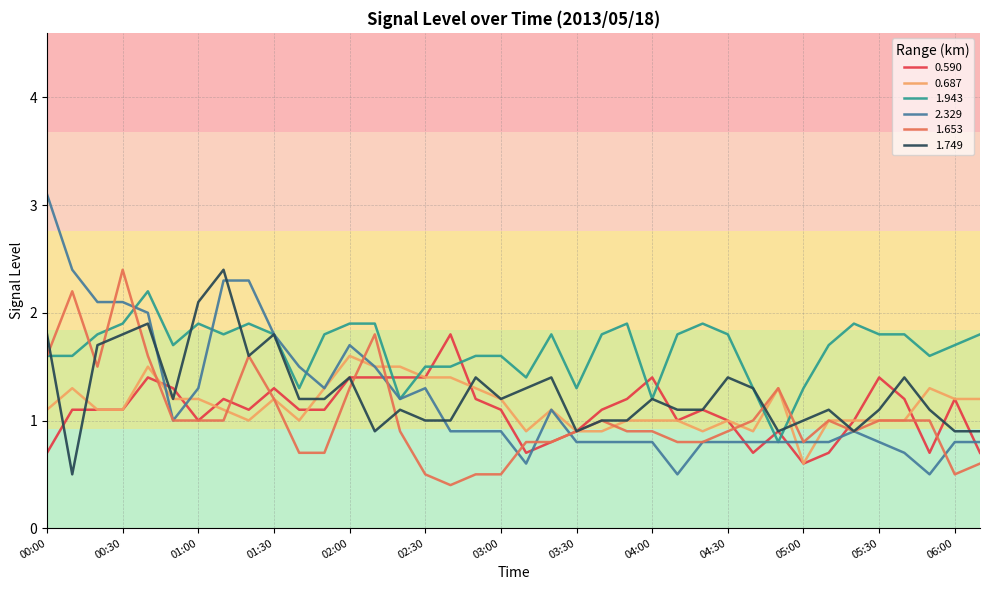

How many values in the 1.943 series are below 1?

1